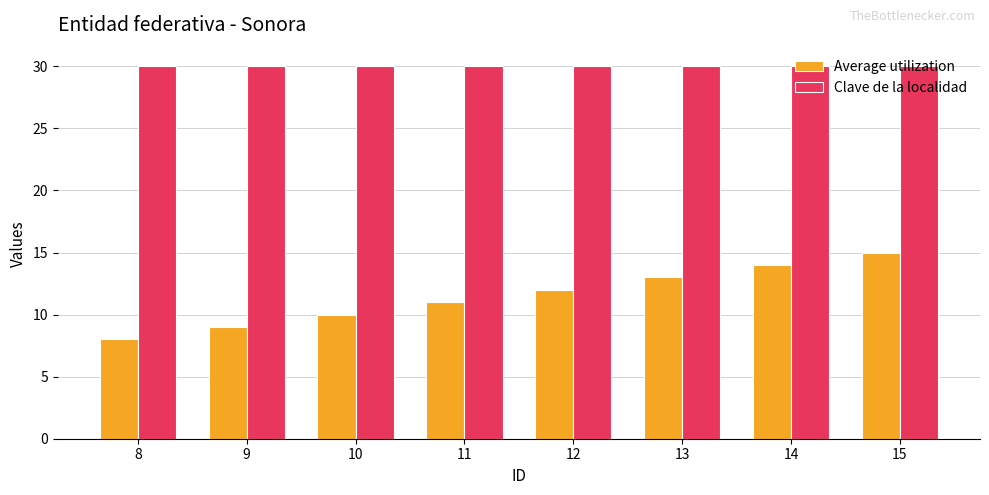

At 13, list the series in order from smallest to largest.

Average utilization, Clave de la localidad